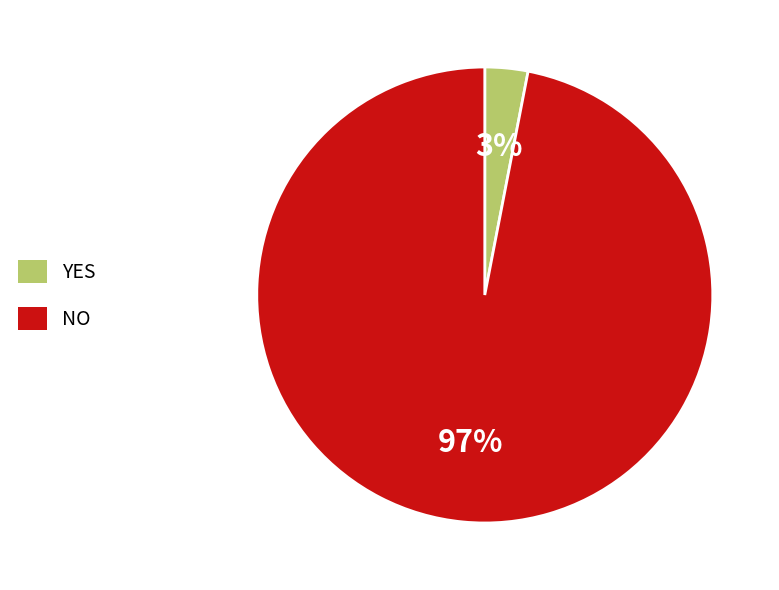

Does any single category account for the majority?

Yes